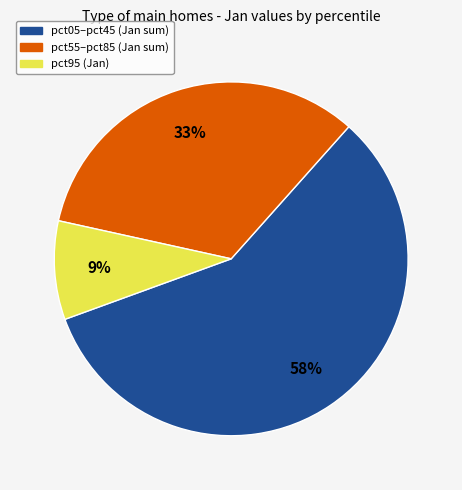

To the nearest percent, what is the difference between the largest and smallest slice percentages?

49%